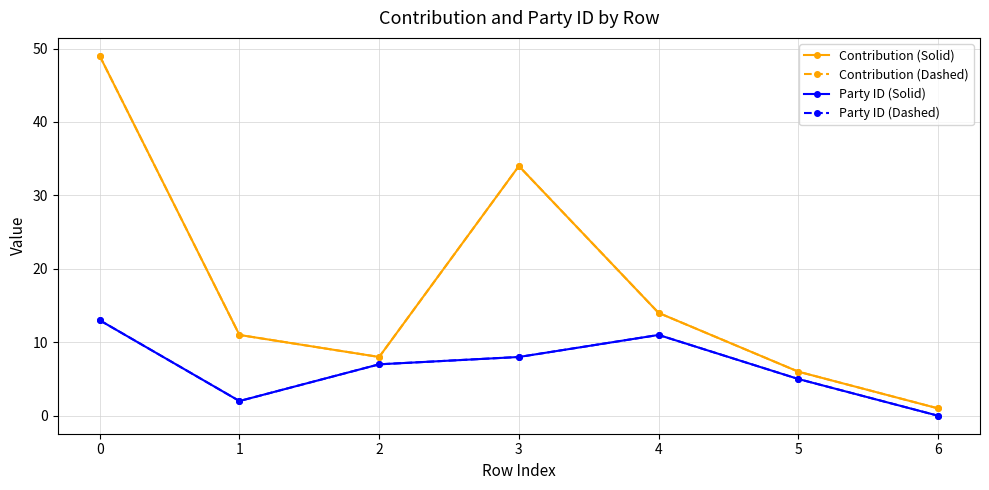

Does the chart have visible grid lines?

Yes